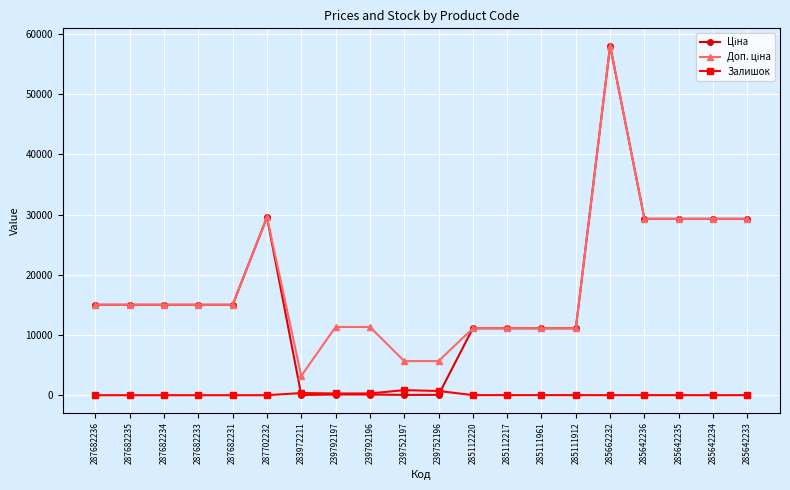

What is the label of the 5th point from the right?

285662232